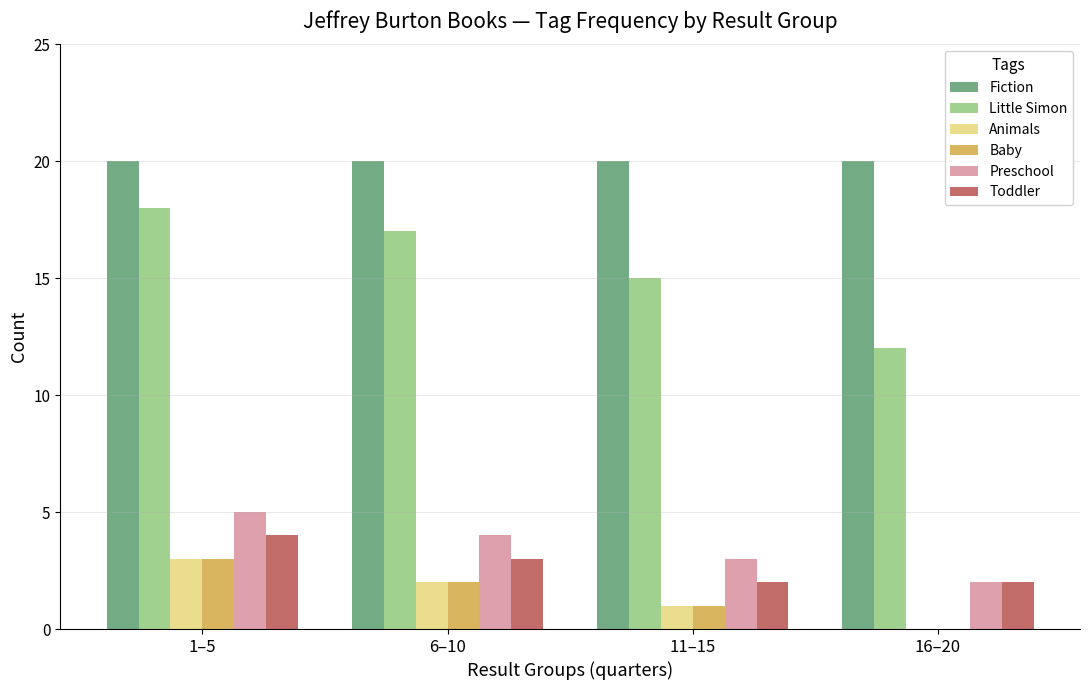

Reading left to right, what are all the values shown in this chart?

Fiction: 20	20	20	20
Little Simon: 18	17	15	12
Animals: 3	2	1	0
Baby: 3	2	1	0
Preschool: 5	4	3	2
Toddler: 4	3	2	2